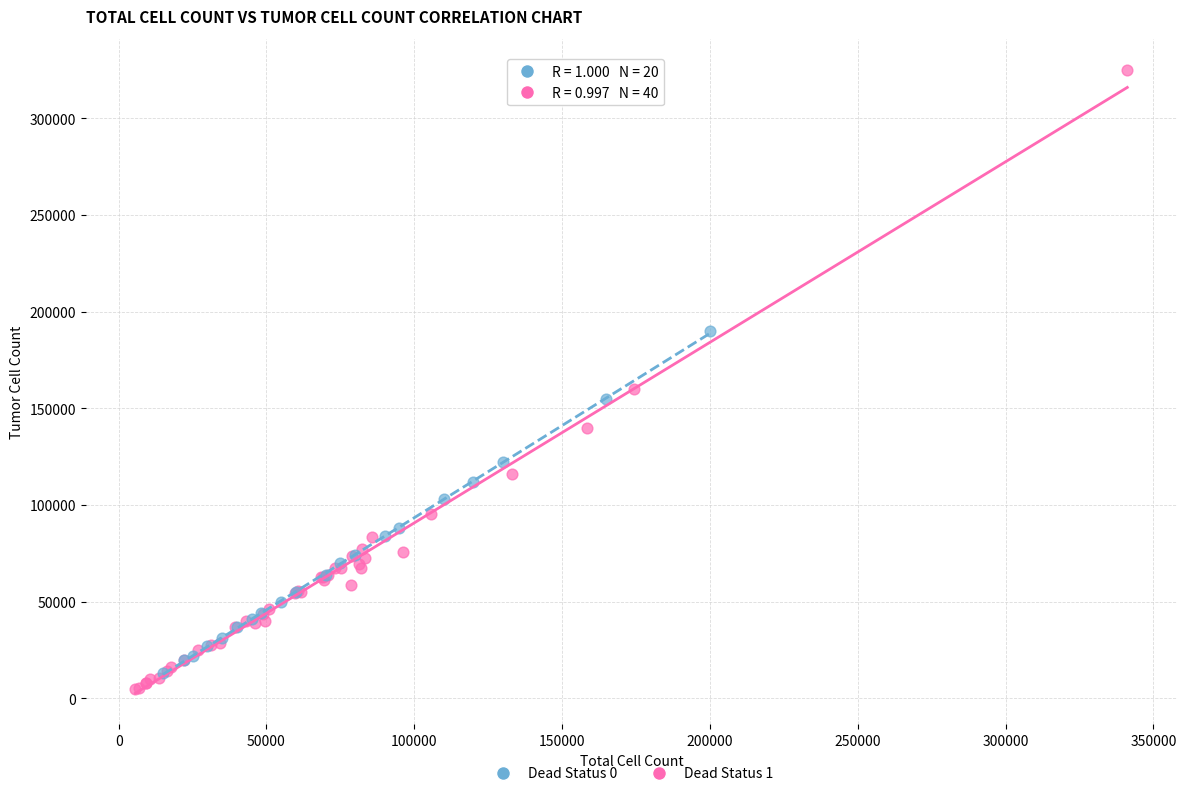

What are all the series names shown in the legend?

Dead Status 0, Dead Status 1